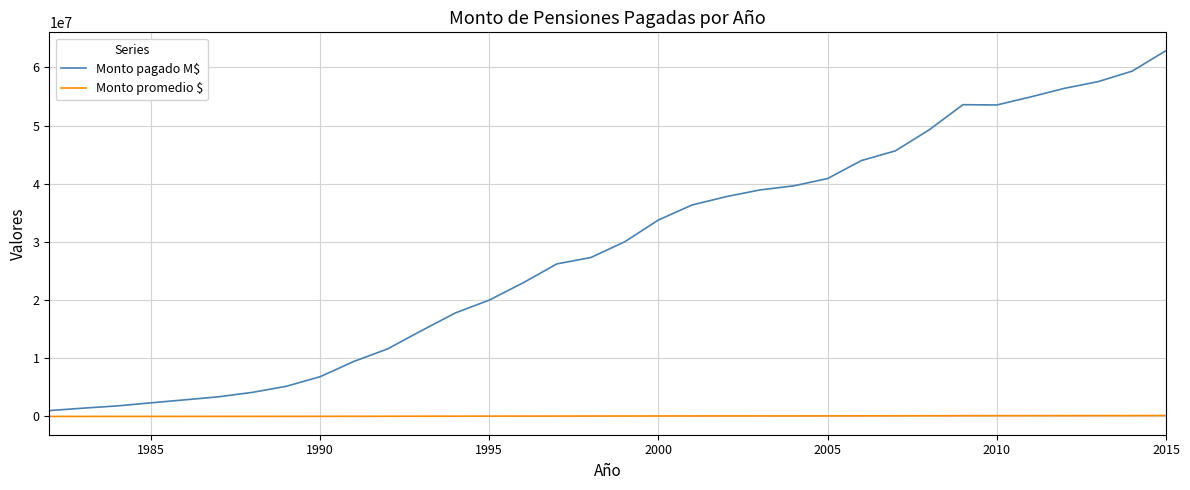

Which series has the widest spread of values?

Monto pagado M$